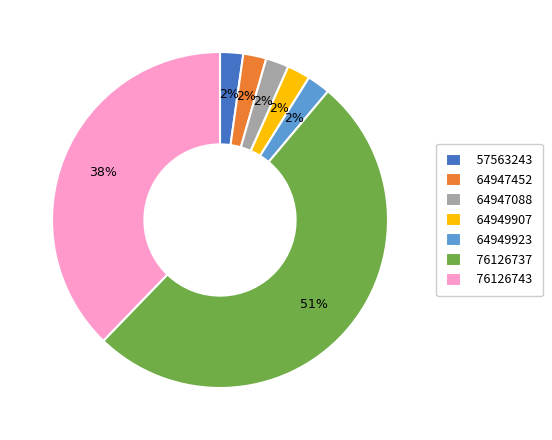

Which slice is the largest?

76126737